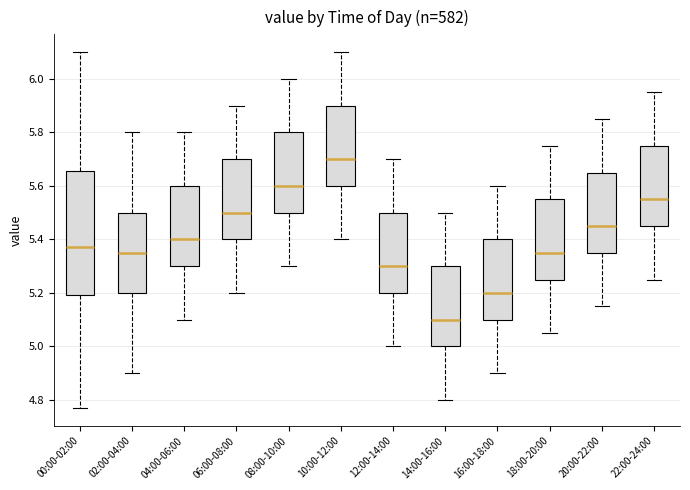

Reading left to right, transcribe this box plot: for each box, give where its median line is, the range the box spans, and where its two whiskers end, as read against the y-axis. The values are not printed on the chart, so give them approximately, as read against the axis.

00:00-02:00: median 5.38, box 5.20 to 5.66, whiskers 4.78 to 6.10
02:00-04:00: median 5.36, box 5.20 to 5.50, whiskers 4.90 to 5.80
04:00-06:00: median 5.40, box 5.30 to 5.60, whiskers 5.10 to 5.80
06:00-08:00: median 5.50, box 5.40 to 5.70, whiskers 5.20 to 5.90
08:00-10:00: median 5.60, box 5.50 to 5.80, whiskers 5.30 to 6.00
10:00-12:00: median 5.70, box 5.60 to 5.90, whiskers 5.40 to 6.10
12:00-14:00: median 5.30, box 5.20 to 5.50, whiskers 5.00 to 5.70
14:00-16:00: median 5.10, box 5.00 to 5.30, whiskers 4.80 to 5.50
16:00-18:00: median 5.20, box 5.10 to 5.40, whiskers 4.90 to 5.60
18:00-20:00: median 5.36, box 5.26 to 5.56, whiskers 5.06 to 5.76
20:00-22:00: median 5.46, box 5.36 to 5.66, whiskers 5.16 to 5.86
22:00-24:00: median 5.56, box 5.46 to 5.76, whiskers 5.26 to 5.96